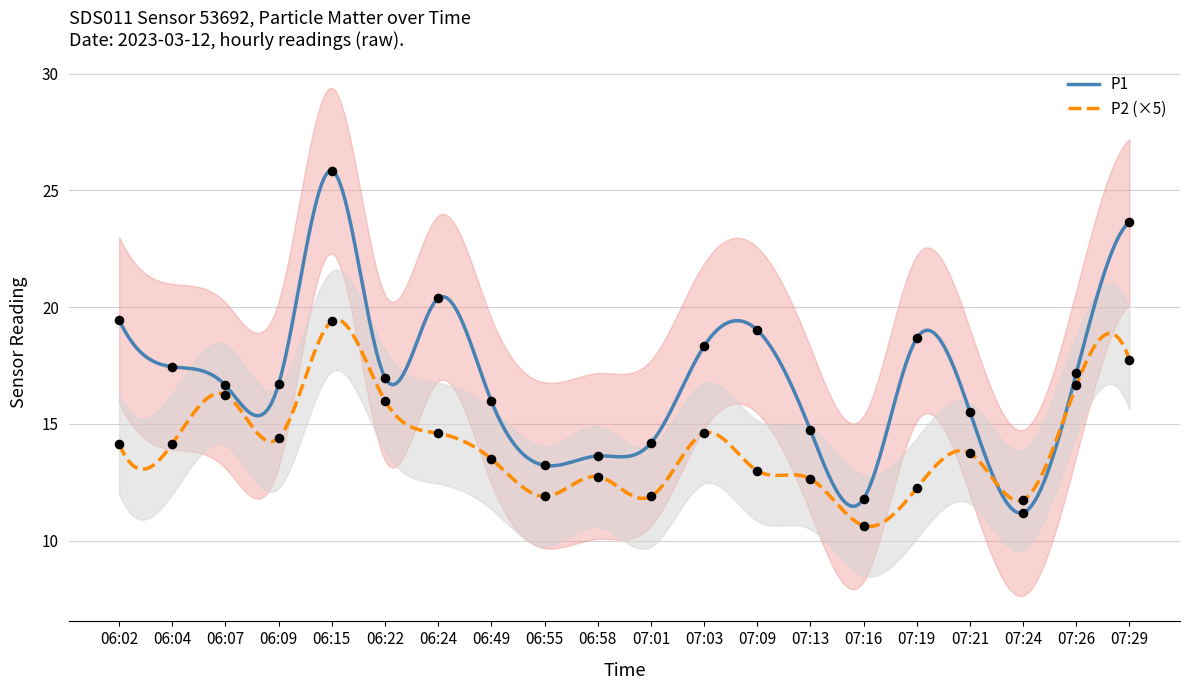

Which series has the largest total across all categories?

P1